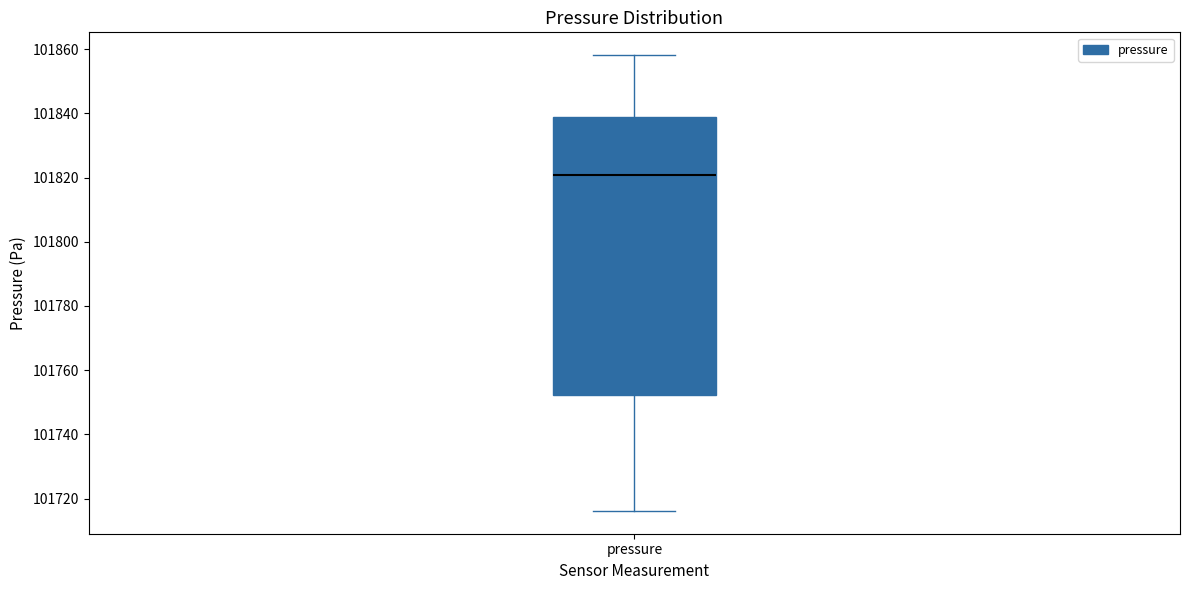

Where does the lower whisker of the box for pressure end on the y-axis? The values are not printed on the chart, so give them approximately, as read against the axis.

101716